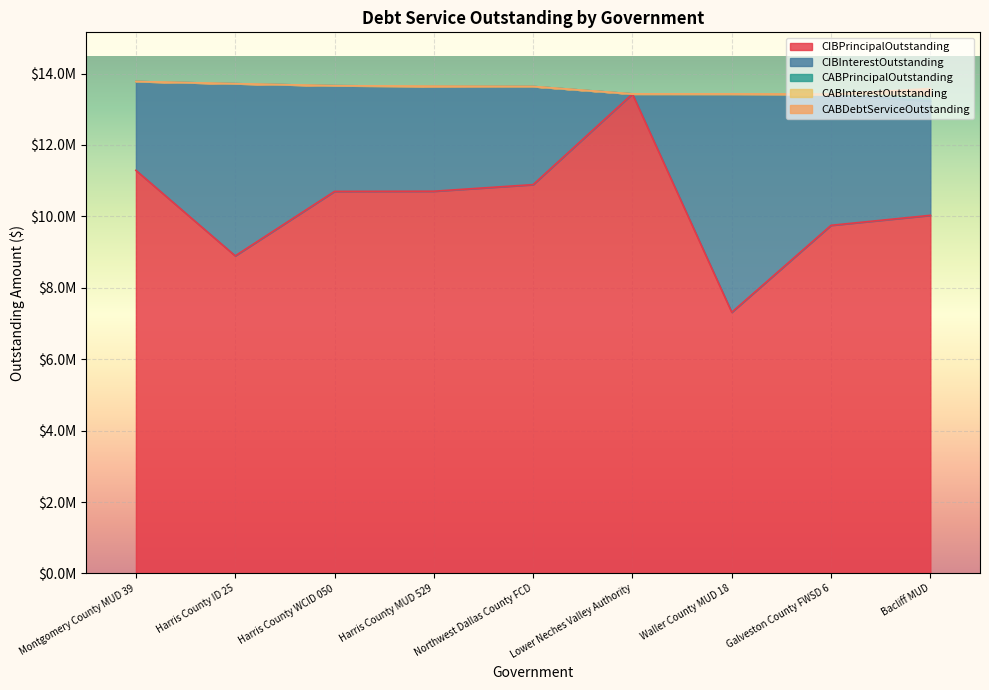

What is the sum of all CIBPrincipalOutstanding values?

93005000.0